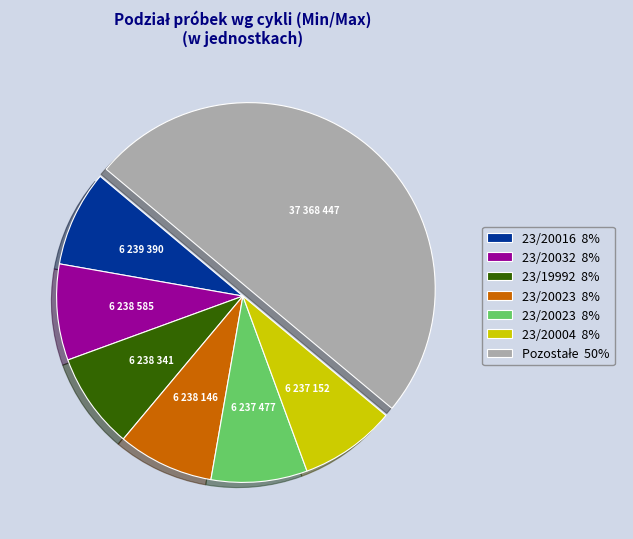

How many segments does this pie chart have?

7